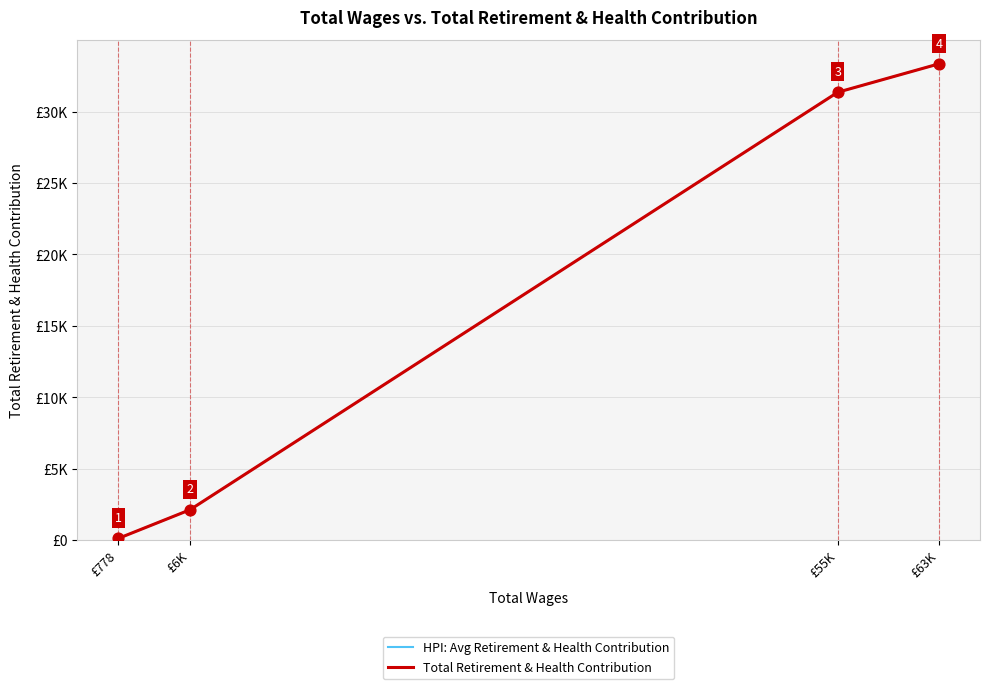

Is the value of HPI: Avg Retirement & Health Contribution at £6K greater than the value of Total Retirement & Health Contribution at £6K?

No